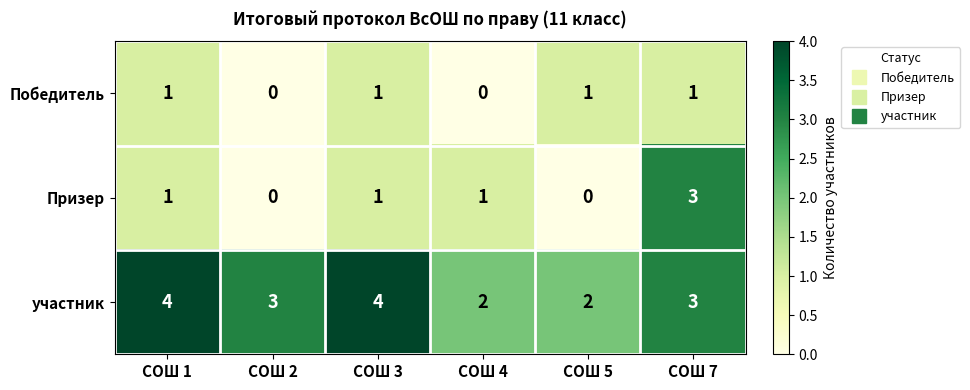

What is the total value across all series at СОШ 3?

6